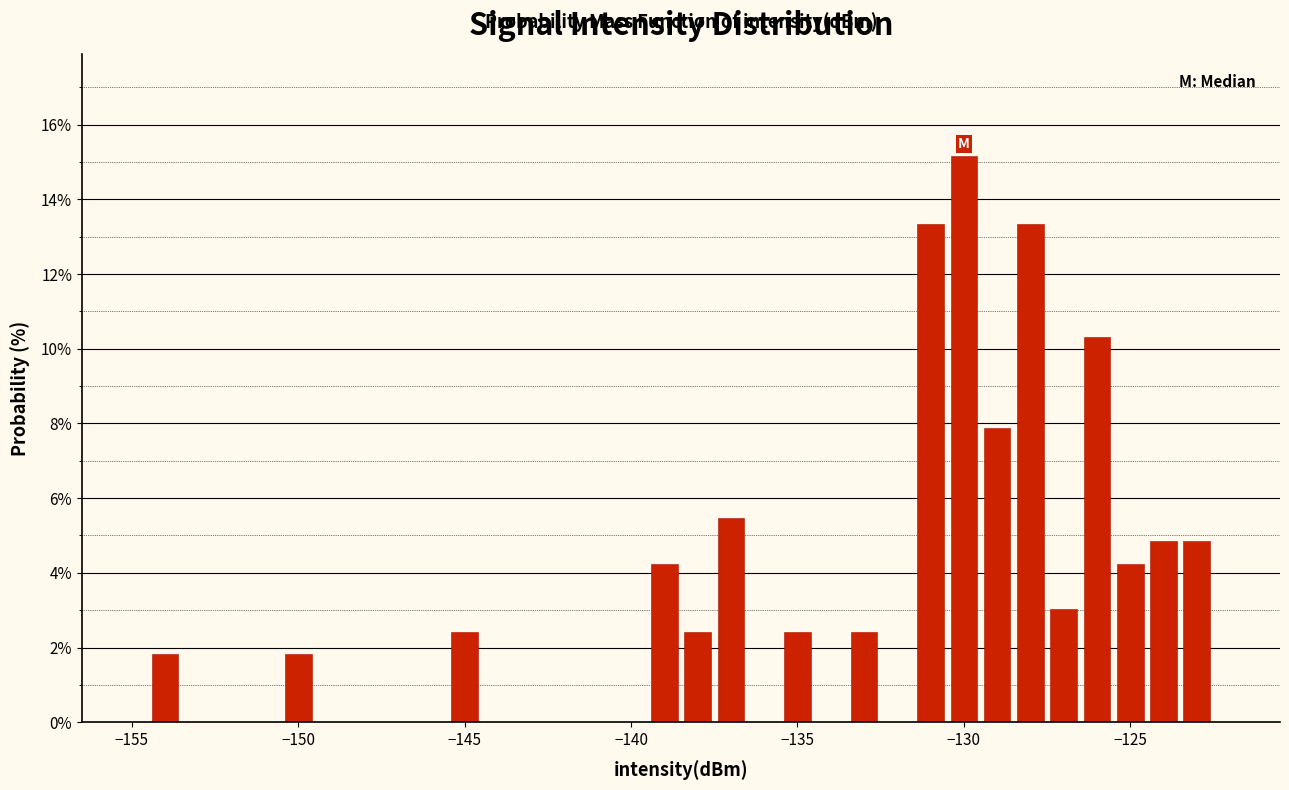

Read against the x-axis, roughly where is the centre of the tallest bar?

-130.0